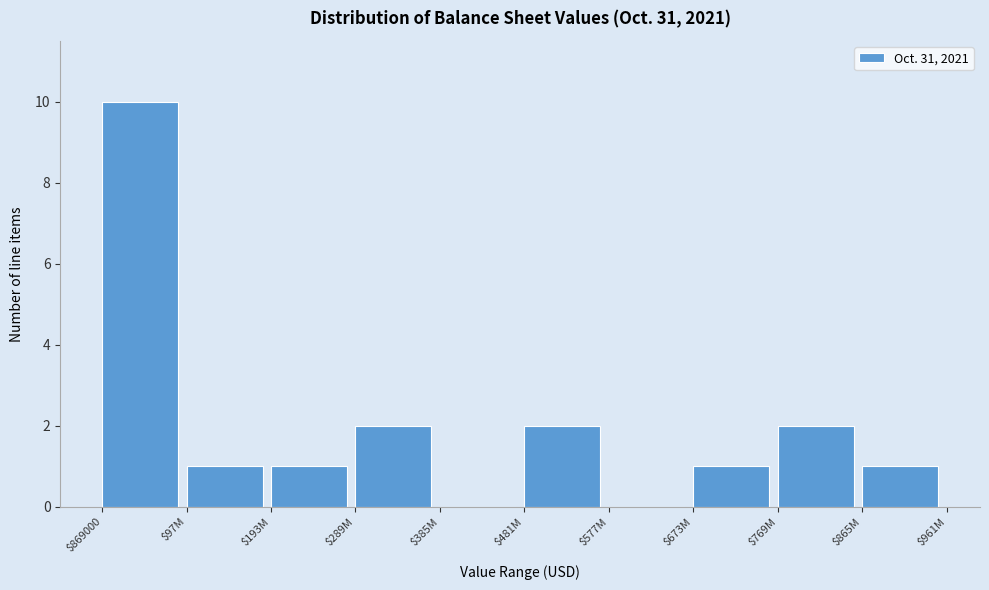

What is the greatest value displayed?

10